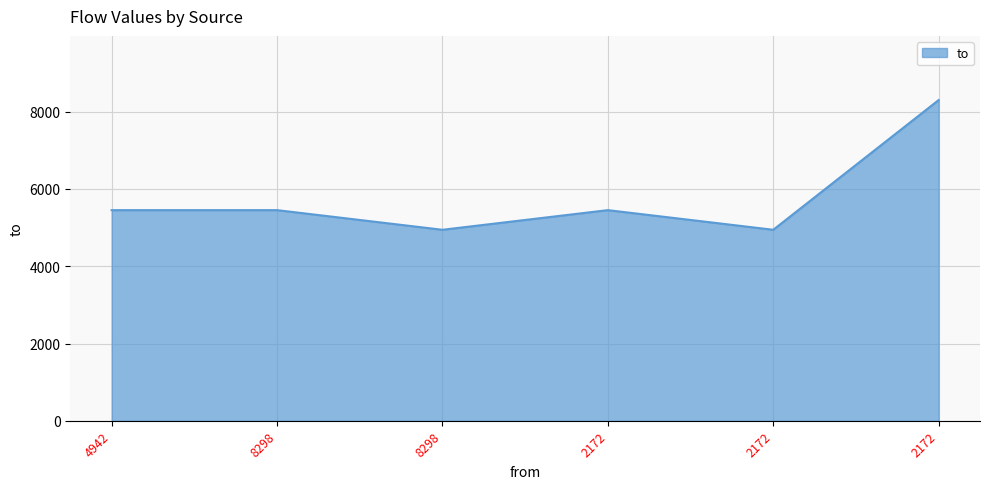

Rank the categories by value from highest to lowest.

2172, 4942, 8298, 2172, 8298, 2172